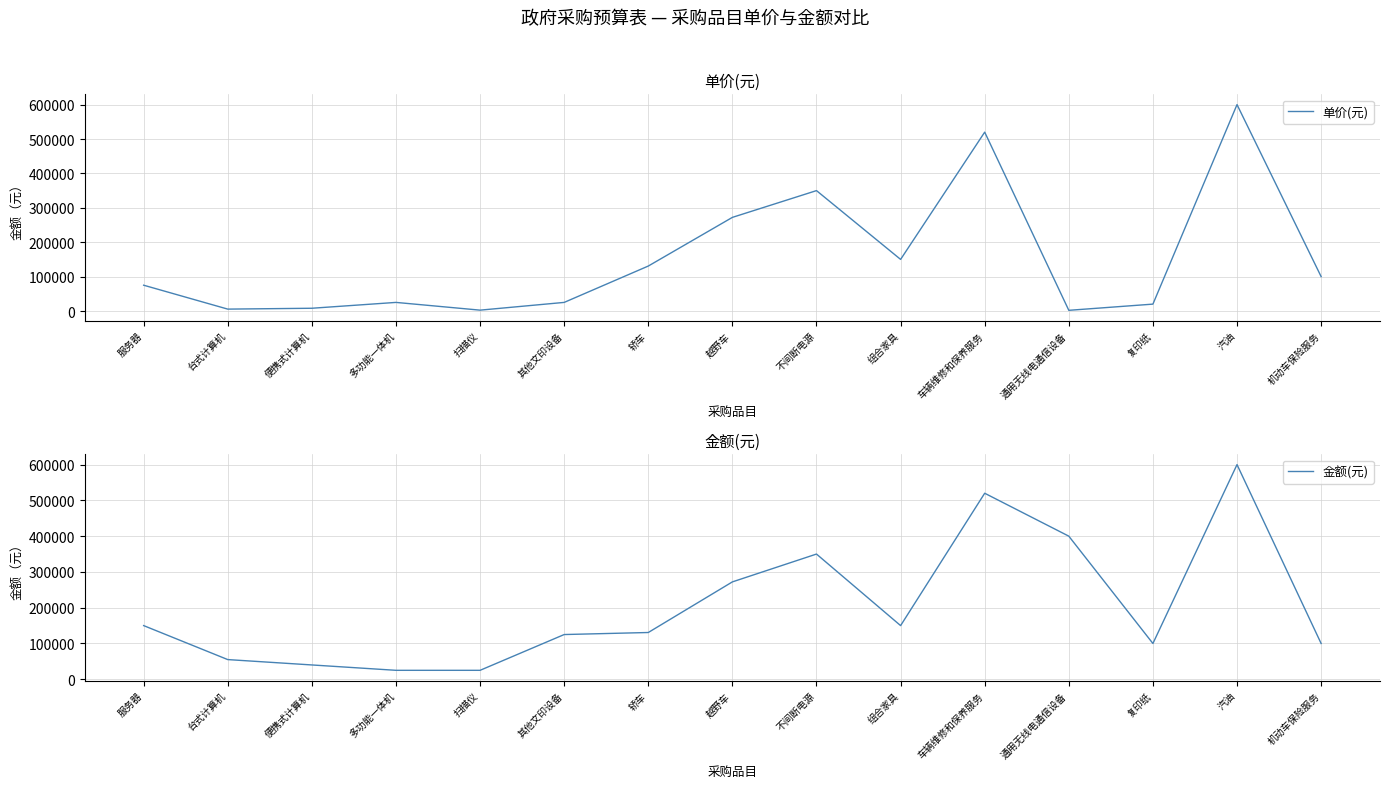

Reading left to right, extract all data points from this chart.

单价(元): 服务器=75000	台式计算机=5500	便携式计算机=8000	多功能一体机=25000	扫描仪=2500	其他文印设备=25000	轿车=130700	越野车=272200	不间断电源=350000	组合家具=150000	车辆维修和保养服务=520000	通用无线电通信设备=2000	复印纸=20000	汽油=600000	机动车保险服务=100000
金额(元): 服务器=150000	台式计算机=55000	便携式计算机=40000	多功能一体机=25000	扫描仪=25000	其他文印设备=125000	轿车=130700	越野车=272200	不间断电源=350000	组合家具=150000	车辆维修和保养服务=520000	通用无线电通信设备=400000	复印纸=100000	汽油=600000	机动车保险服务=100000